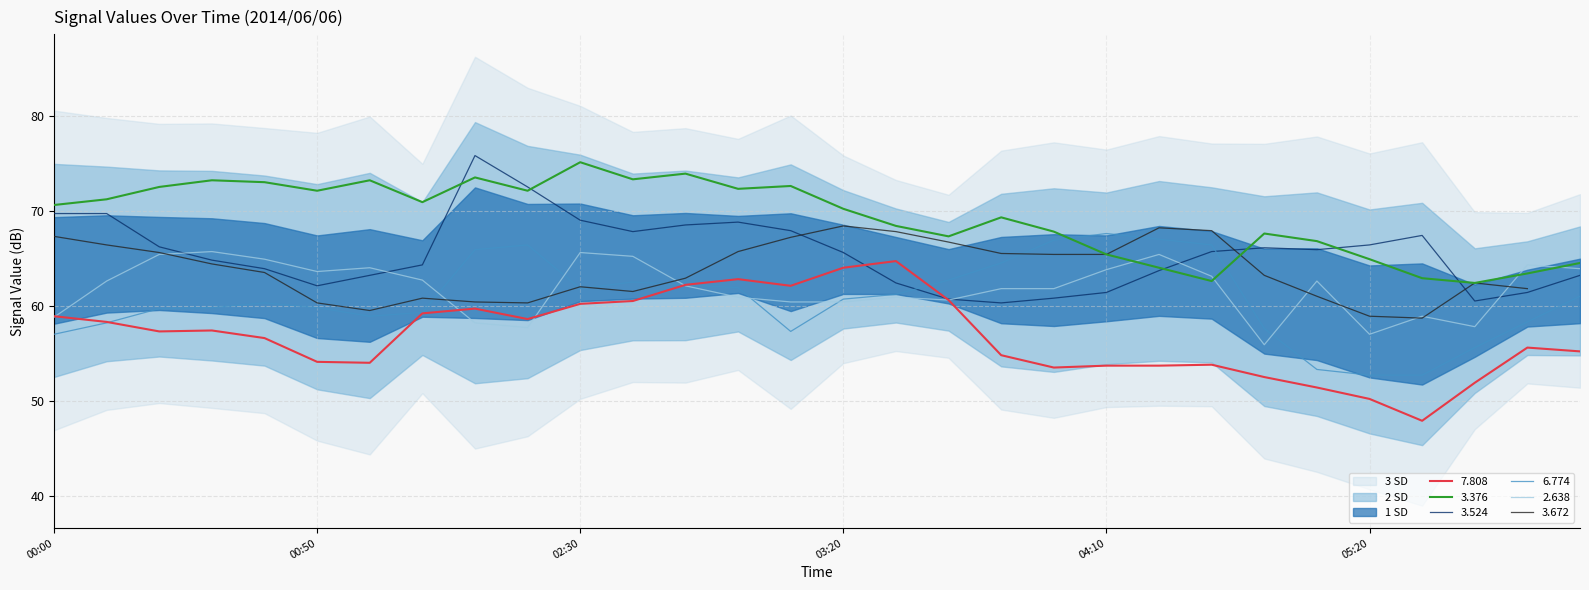

What is the label of the 7th point from the right?

2014/06/06 05:00